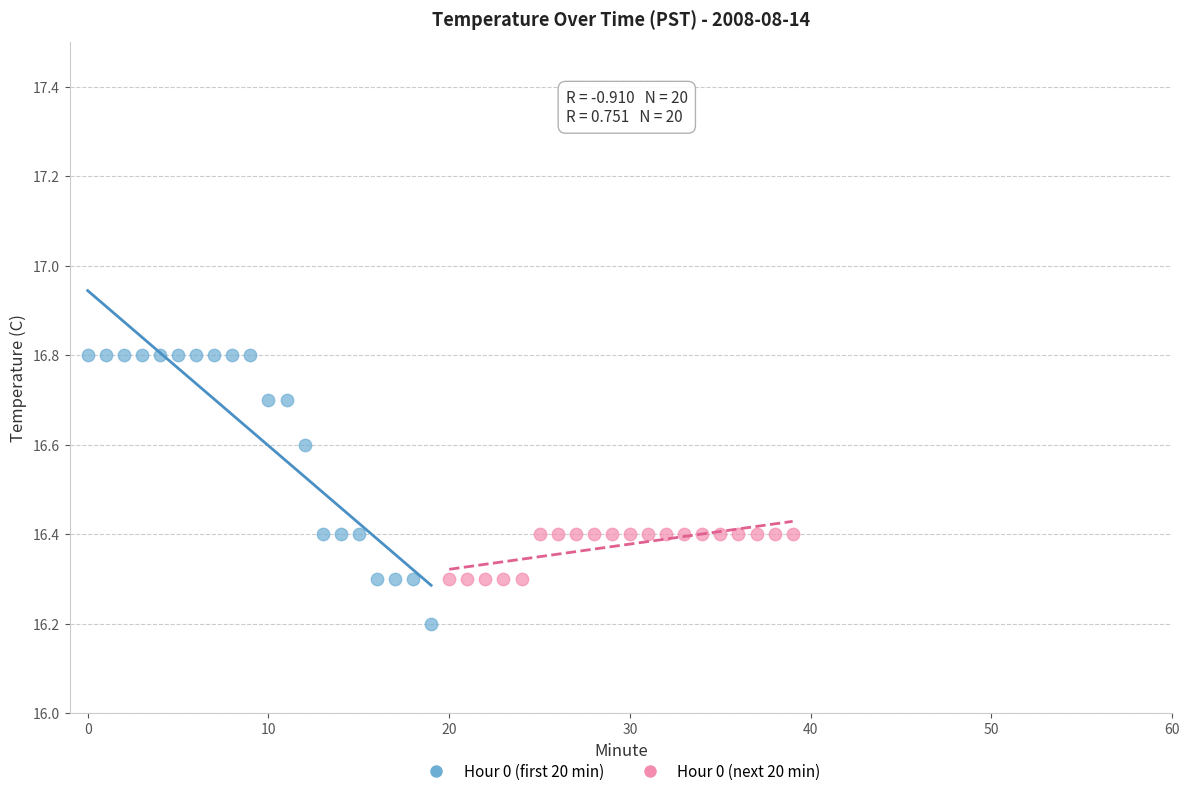

Which series has the widest spread of Y values?

Hour 0 (first 20 min)